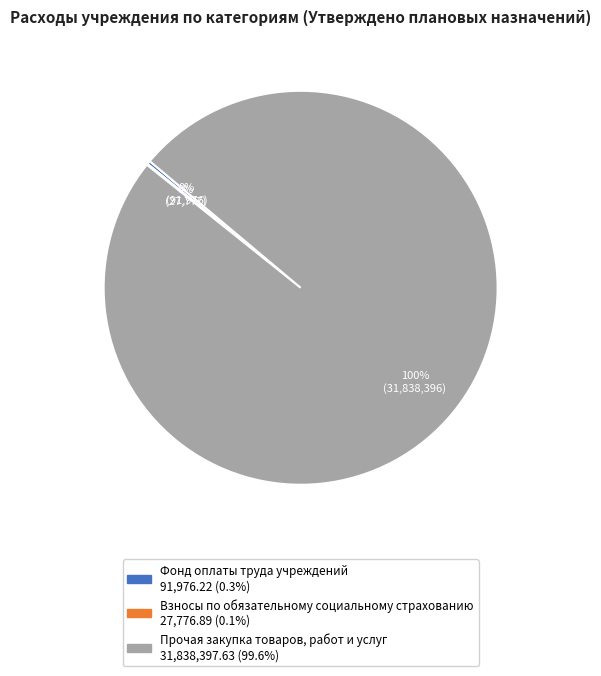

What percentage is the Прочая закупка товаров, работ и услуг slice, to the nearest percent?

100%